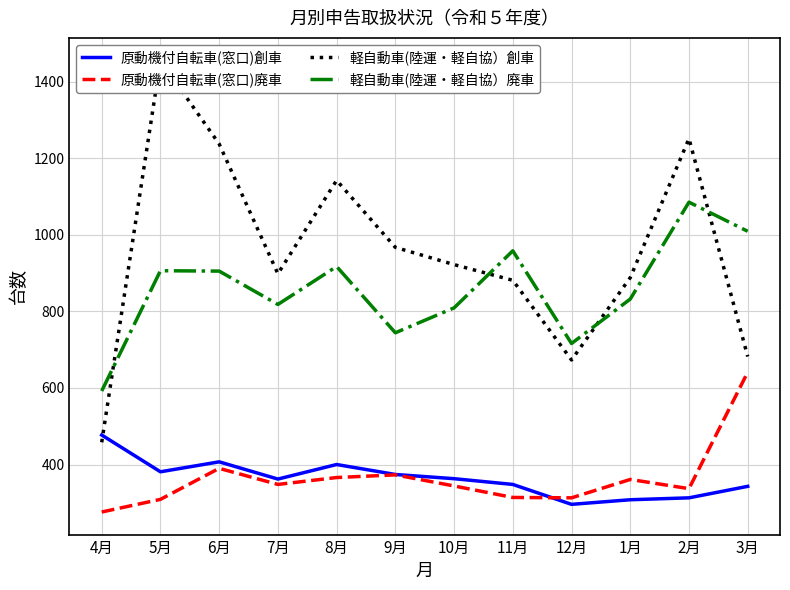

What is the difference between the 原動機付自転車(窓口)廃車 values at 6月 and 2月?

53